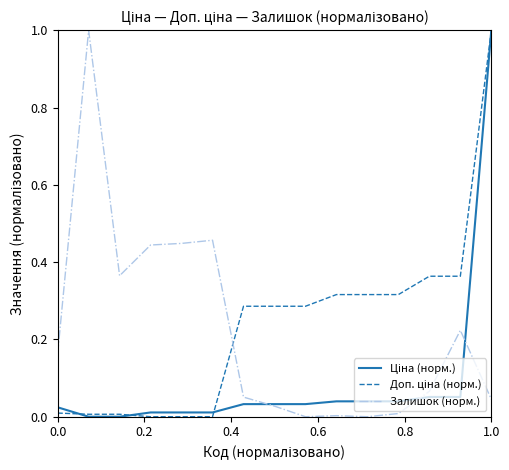

What is the greatest value displayed?

1.0